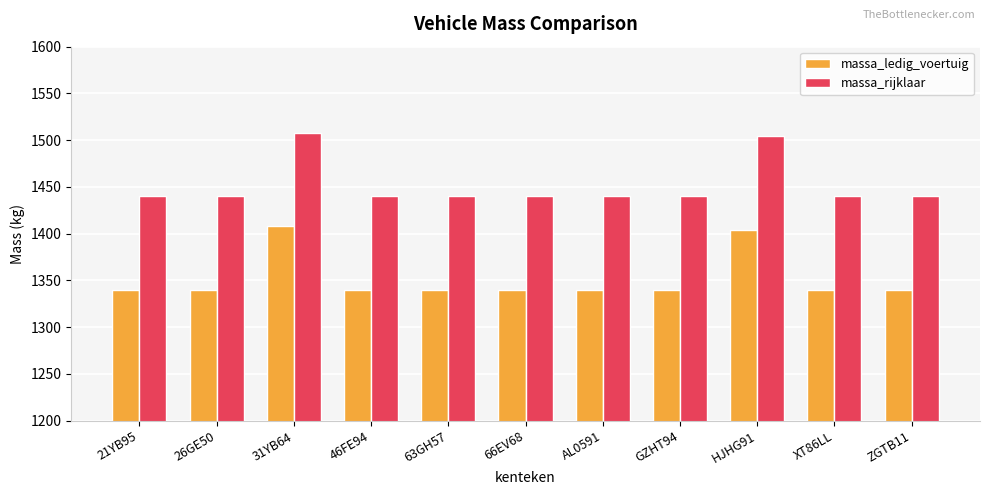

The value of massa_rijklaar at 26GE50 is 1440. True or false?

True